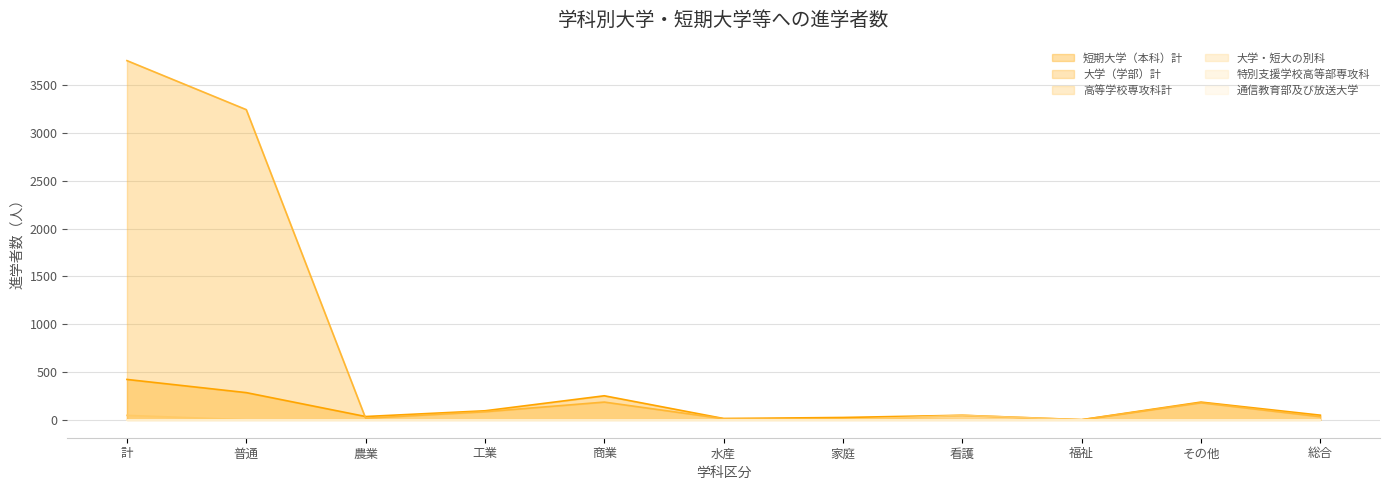

How many data points in 大学（学部）計 are less than 32?

5